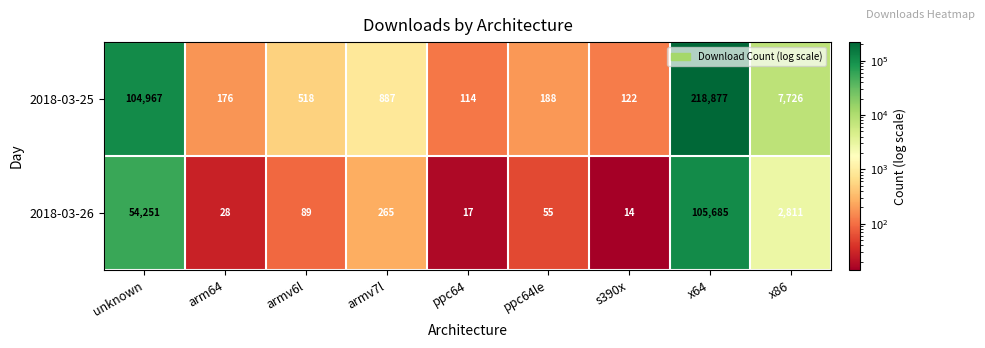

Reading left to right, list all the values displayed in this chart.

2018-03-25: unknown=104967	arm64=176	armv6l=518	armv7l=887	ppc64=114	ppc64le=188	s390x=122	x64=218877	x86=7726
2018-03-26: unknown=54251	arm64=28	armv6l=89	armv7l=265	ppc64=17	ppc64le=55	s390x=14	x64=105685	x86=2811